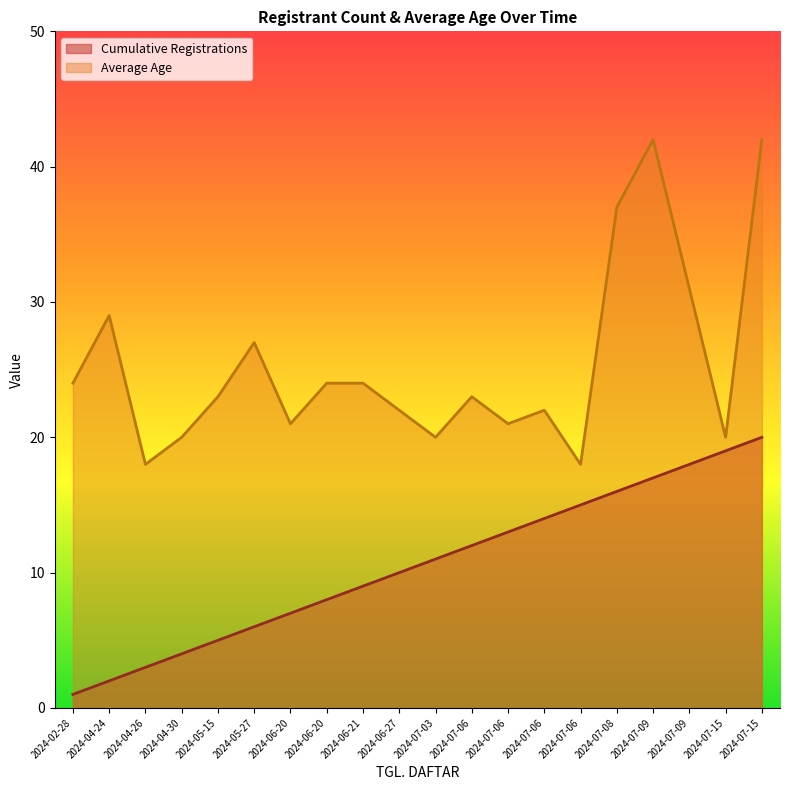

True or false: Cumulative Registrations and Average Age cross at least once.

False